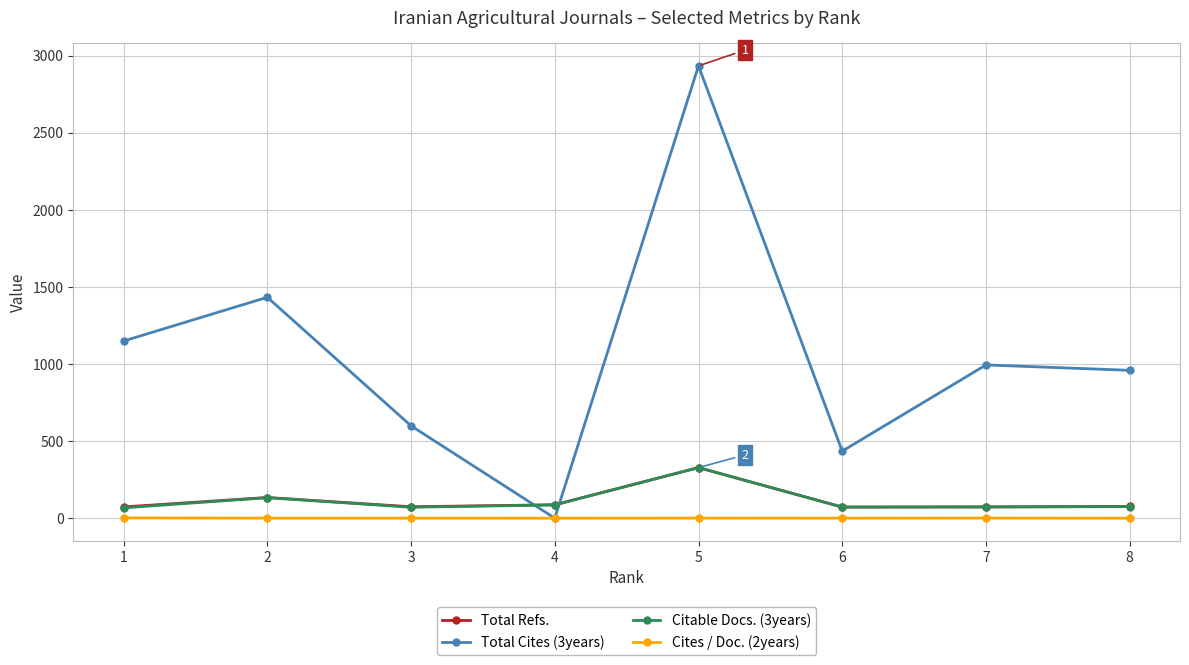

The value of Total Refs. at 7 is 73.0. True or false?

True